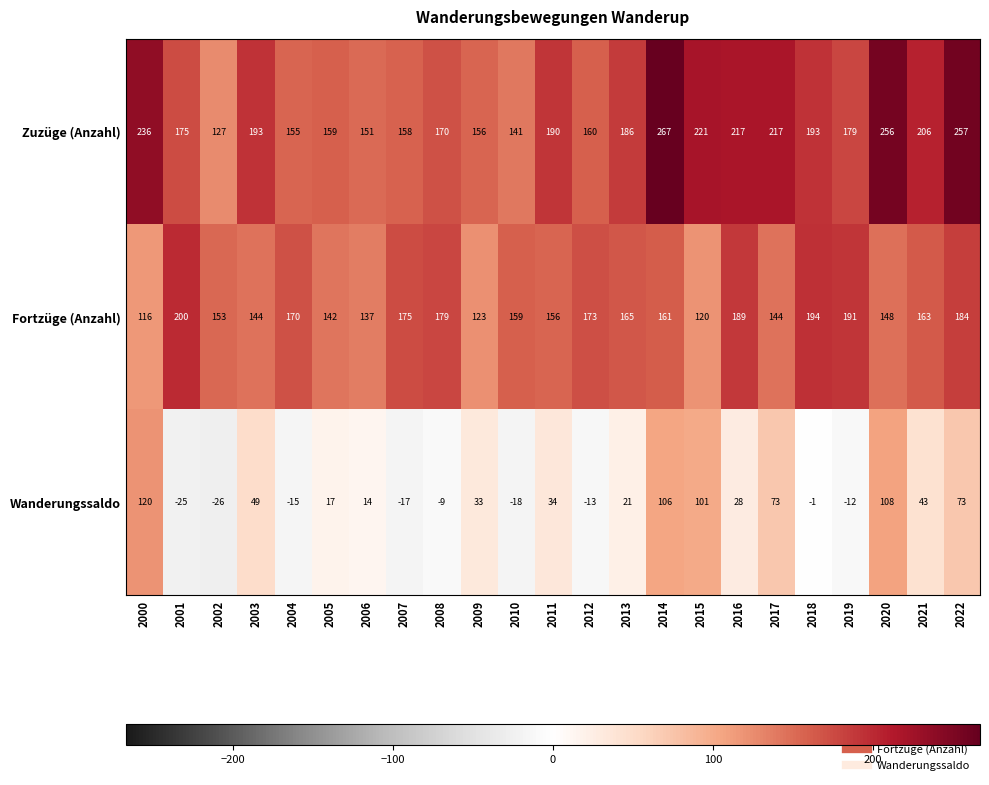

What is the total value across all series at 2002?

254